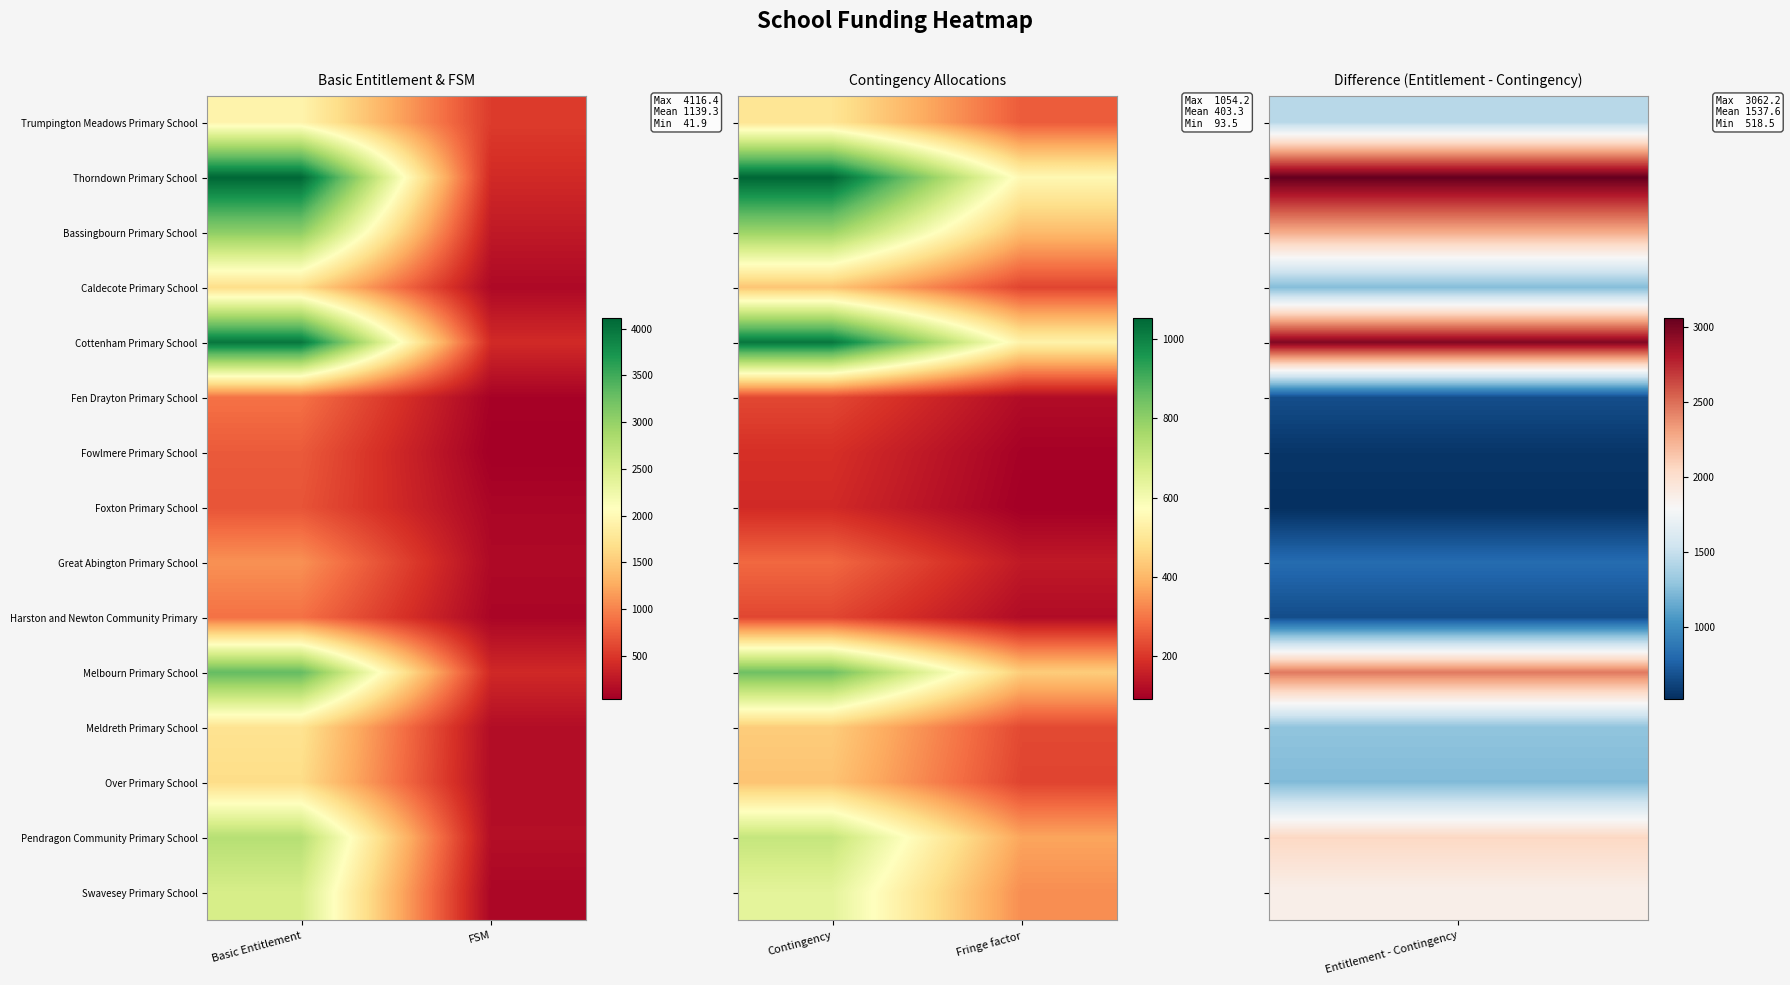

At Fringe factor, list the series in order from largest to smallest.

Thorndown Primary School, Cottenham Primary School, Melbourn Primary School, Bassingbourn Primary School, Pendragon Community Primary School, Swavesey Primary School, Trumpington Meadows Primary School, Meldreth Primary School, Caldecote Primary School, Over Primary School, Great Abington Primary School, Fen Drayton Primary School, Harston and Newton Community Primary, Fowlmere Primary School, Foxton Primary School